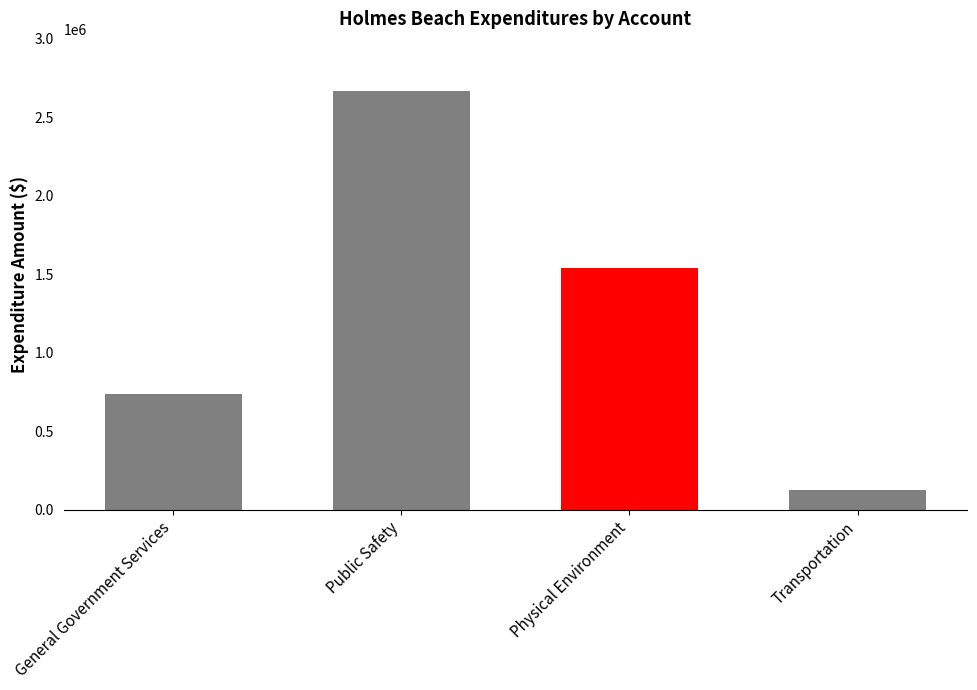

What is the sum of the values at Transportation and Physical Environment?

1668659